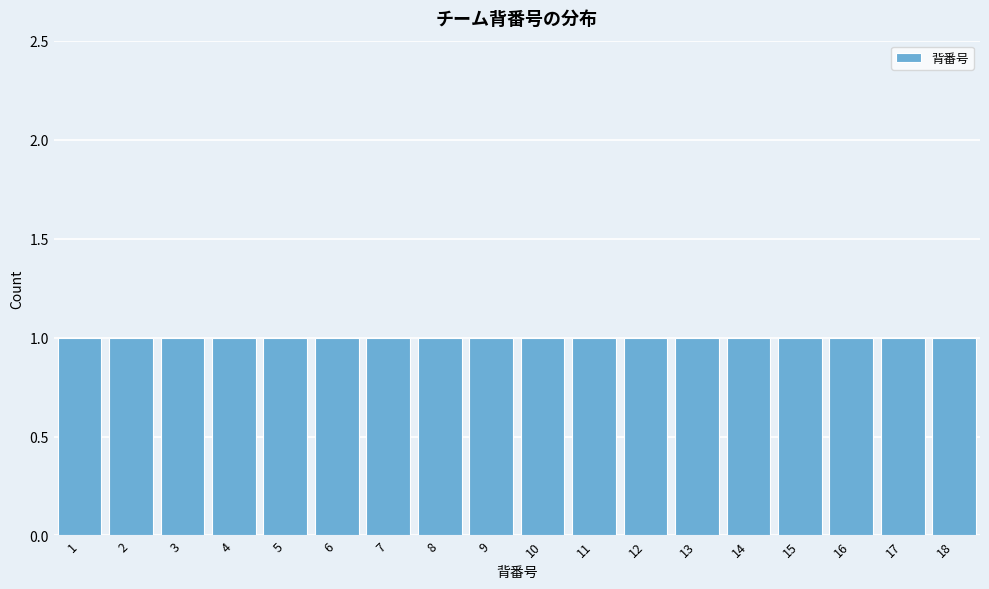

Reading left to right, list every bar in this chart as the range it spans on the x-axis followed by its height. The values are not printed on the chart, so give them approximately, as read against the axis.

0.5 to 1.5: 1
1.5 to 2.5: 1
2.5 to 3.5: 1
3.5 to 4.5: 1
4.5 to 5.5: 1
5.5 to 6.5: 1
6.5 to 7.5: 1
7.5 to 8.5: 1
8.5 to 9.5: 1
9.5 to 10.5: 1
10.5 to 11.5: 1
11.5 to 12.5: 1
12.5 to 13.5: 1
13.5 to 14.5: 1
14.5 to 15.5: 1
15.5 to 16.5: 1
16.5 to 17.5: 1
17.5 to 18.5: 1